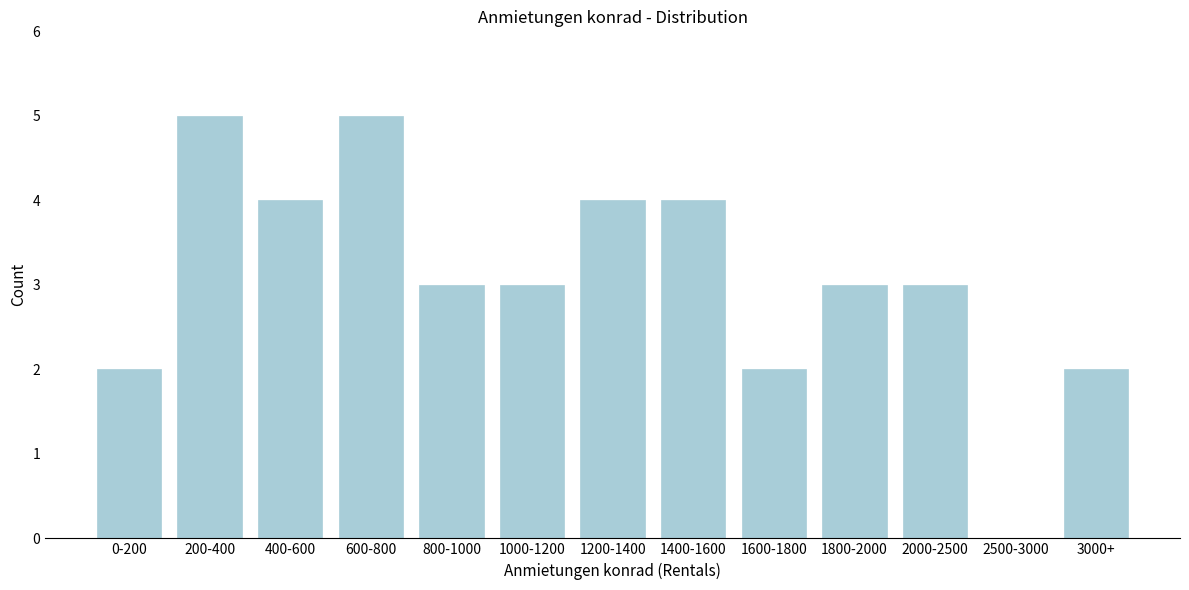

Reading left to right, what are all the values shown in this chart?

0-200=2	200-400=5	400-600=4	600-800=5	800-1000=3	1000-1200=3	1200-1400=4	1400-1600=4	1600-1800=2	1800-2000=3	2000-2500=3	2500-3000=0	3000+=2